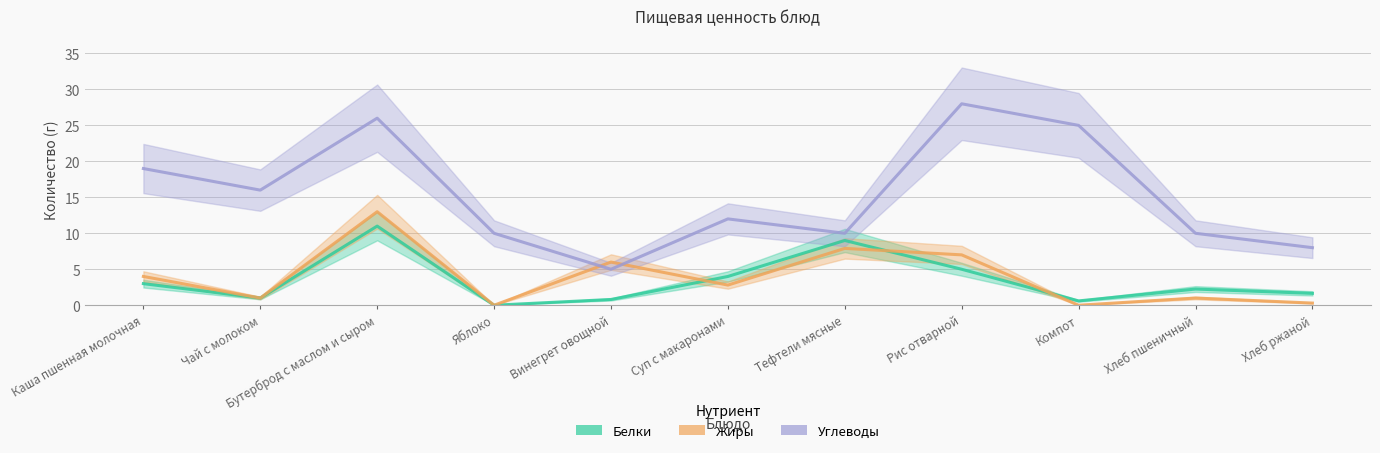

How many lines are shown in the chart?

3